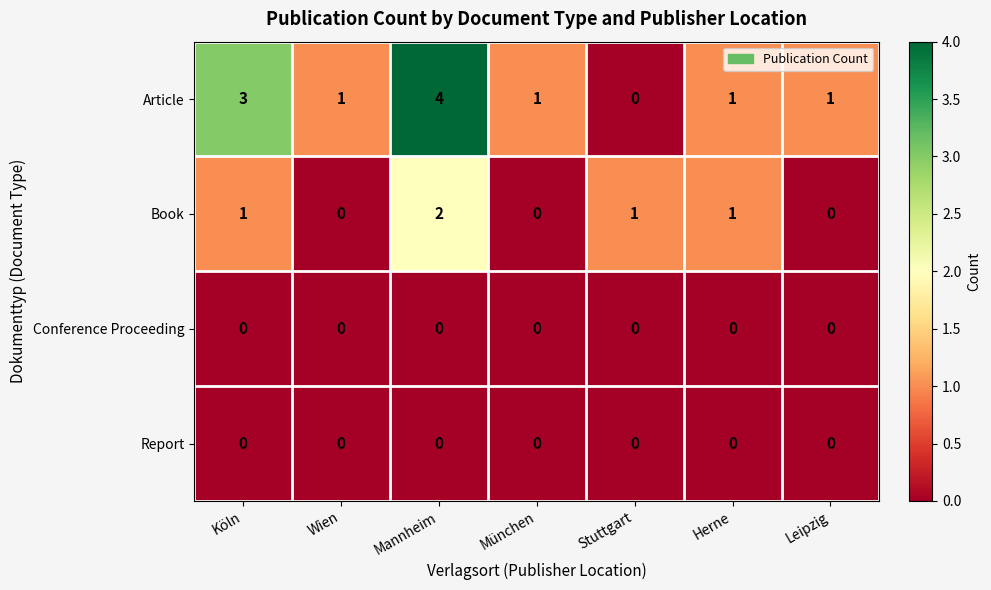

At how many categories does at least one series exceed 0?

7